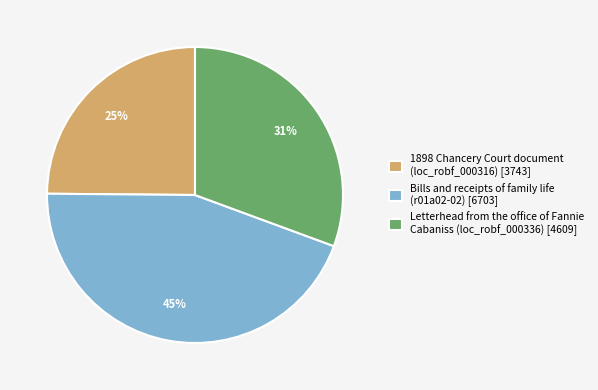

To the nearest percent, what is the combined percentage of 1898 Chancery Court document (loc_robf_000316) [3743] and Letterhead from the office of Fannie Cabaniss (loc_robf_000336) [4609]?

55%